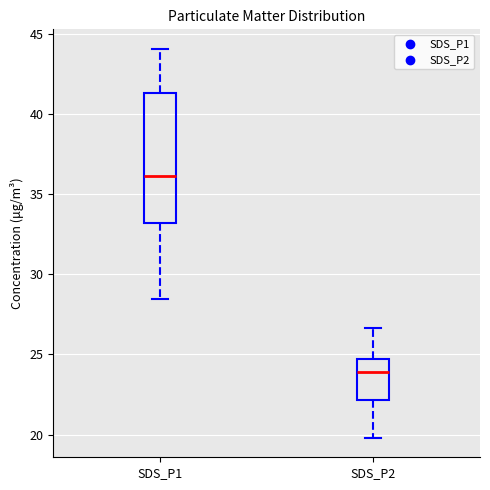

Where does the upper whisker of the box for SDS_P2 end on the y-axis? The values are not printed on the chart, so give them approximately, as read against the axis.

26.5